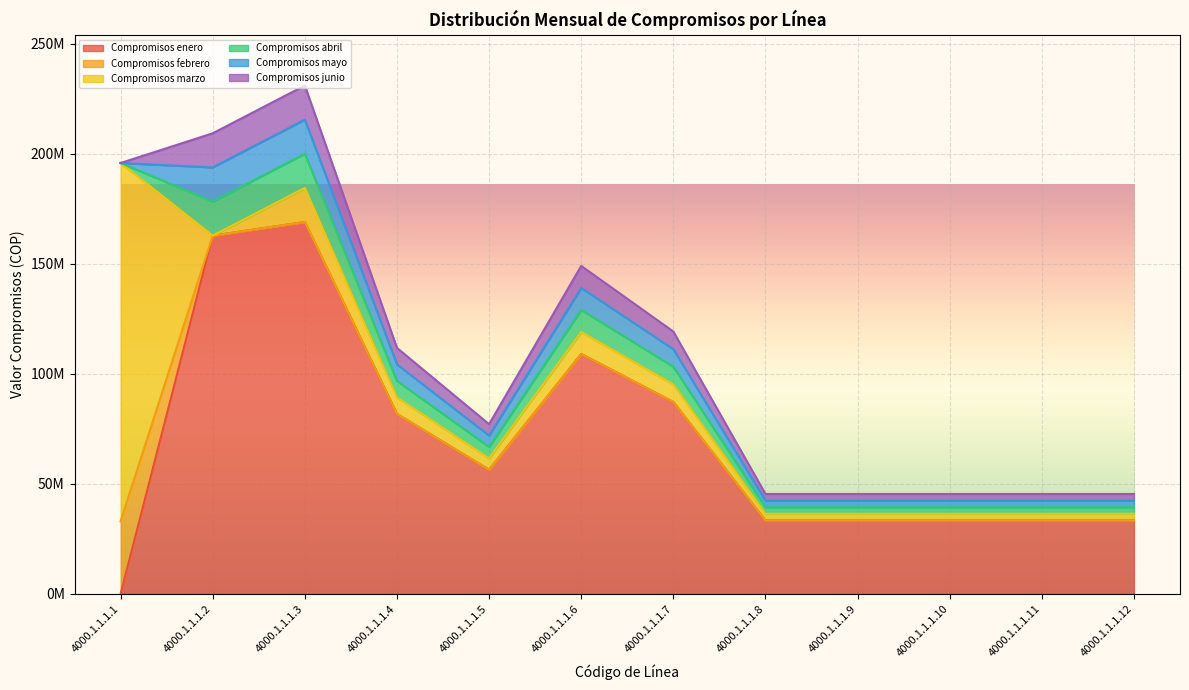

Between 4000.1.1.1.2 and 4000.1.1.1.4, which series saw the biggest shift?

Compromisos enero